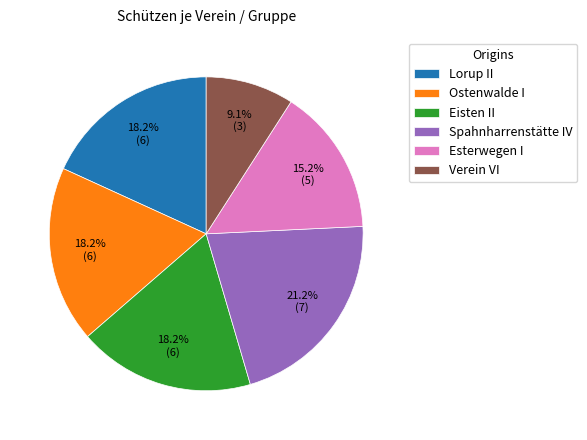

To the nearest percent, what portion does Ostenwalde I represent?

18%